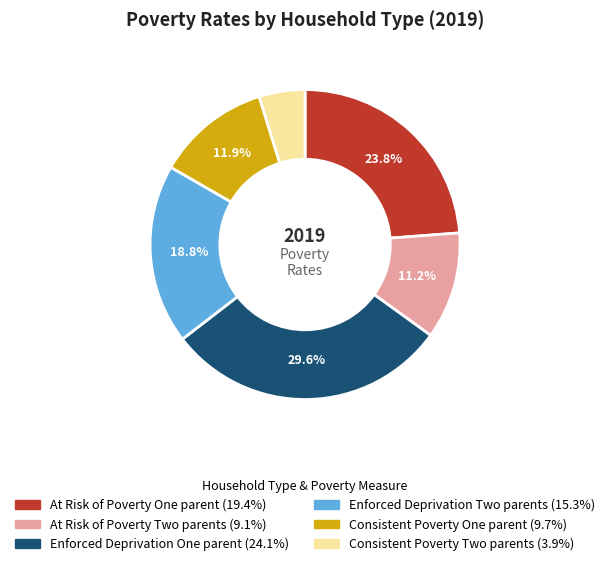

Does any single category account for the majority?

No